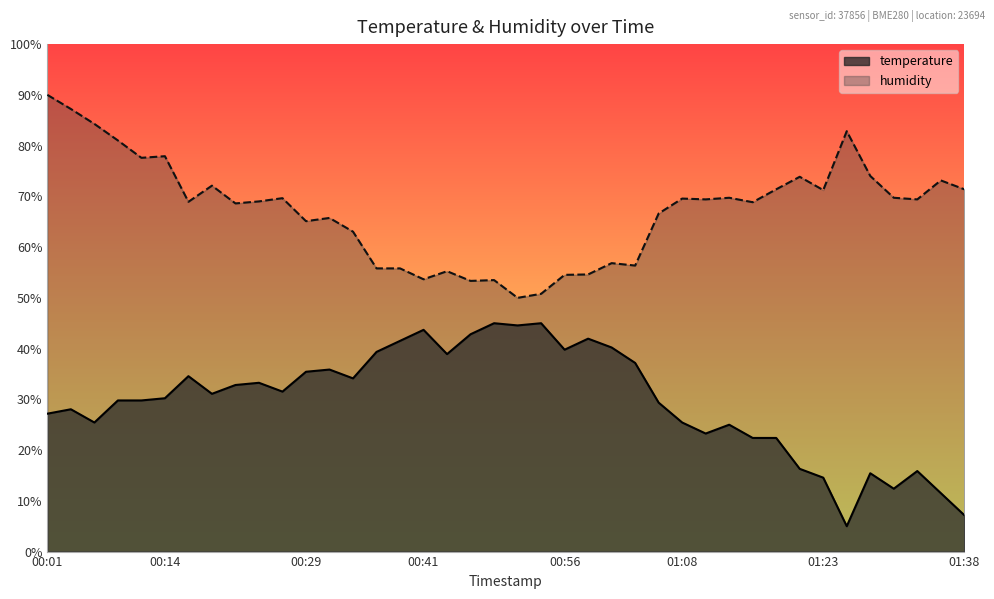

True or false: temperature and humidity intersect in this chart.

False